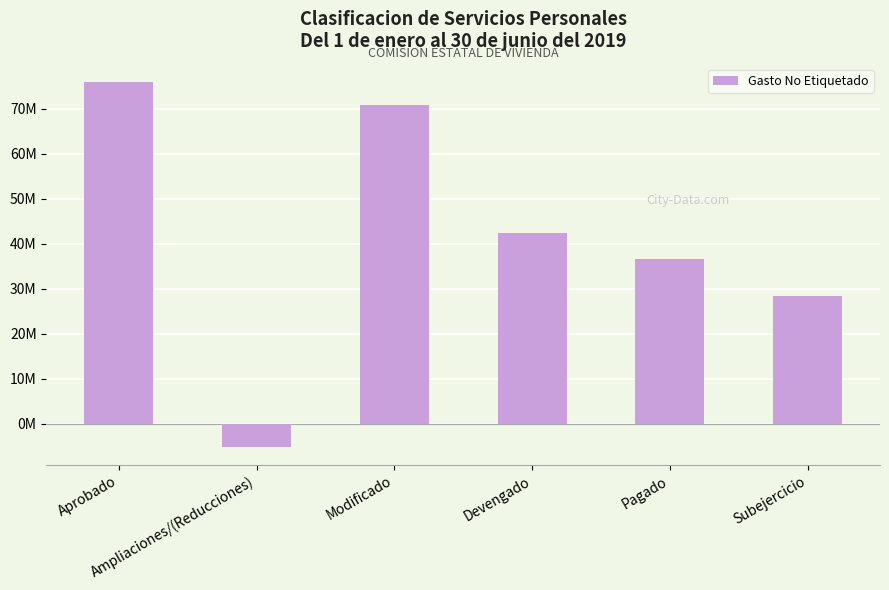

The chart shows a value of 42227623.1 at Subejercicio. True or false?

False